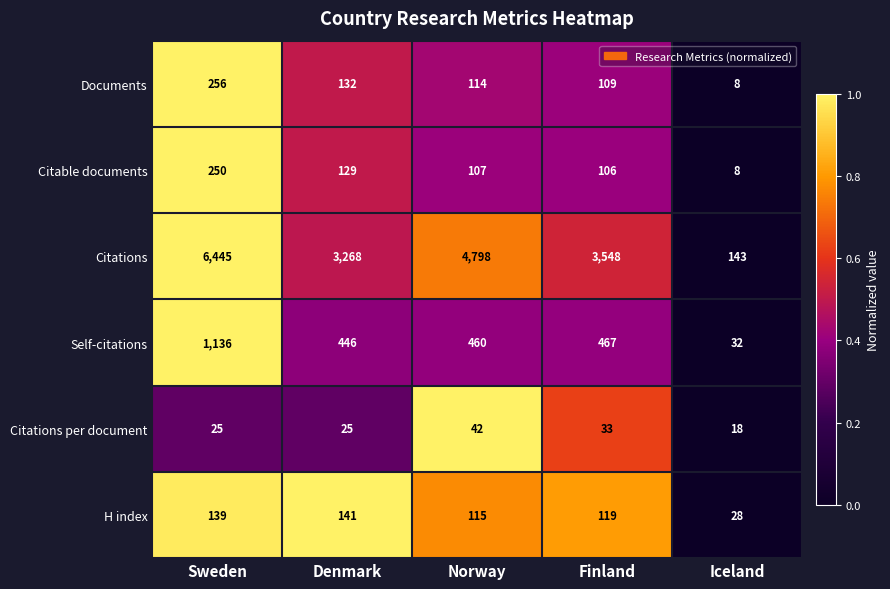

What is the sum of the Documents values at Finland and Sweden?

365